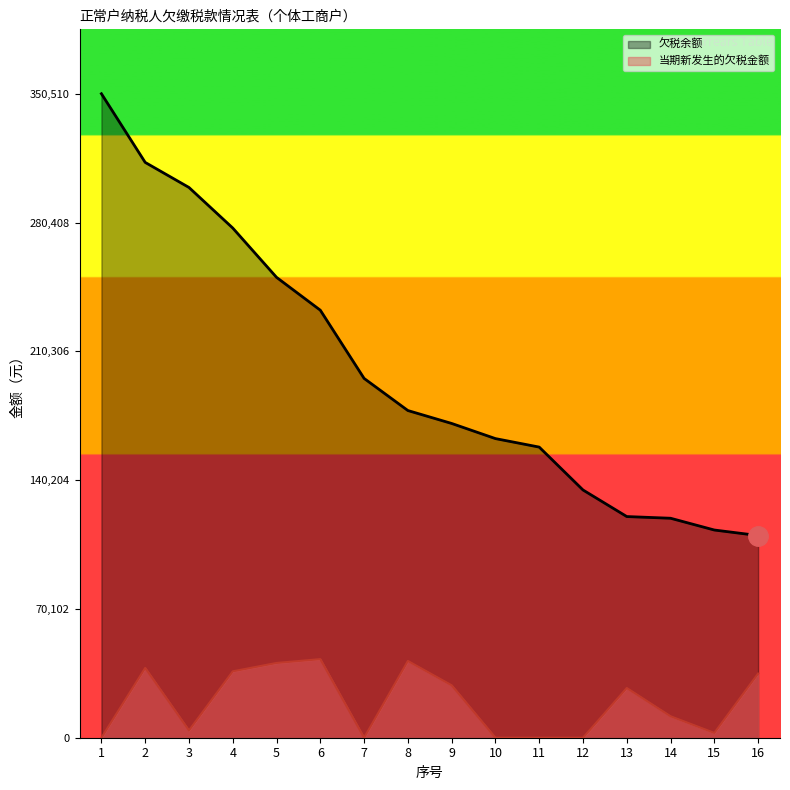

Reading left to right, list all the values displayed in this chart.

欠税余额: 350510.0	313131.6	299489.5	277410.6	250572.6	232688.5	195561.5	178079.5	171050.3	162808.8	158181.8	134844.4	120378.7	119457.2	113051.9	110051.1
当期新发生的欠税金额: 0.0	37994.7	3990.7	36134.9	40698.1	42777.8	0.0	41775.5	28535.9	0.0	0.0	0.0	27055.6	11685.6	2625.9	34942.1